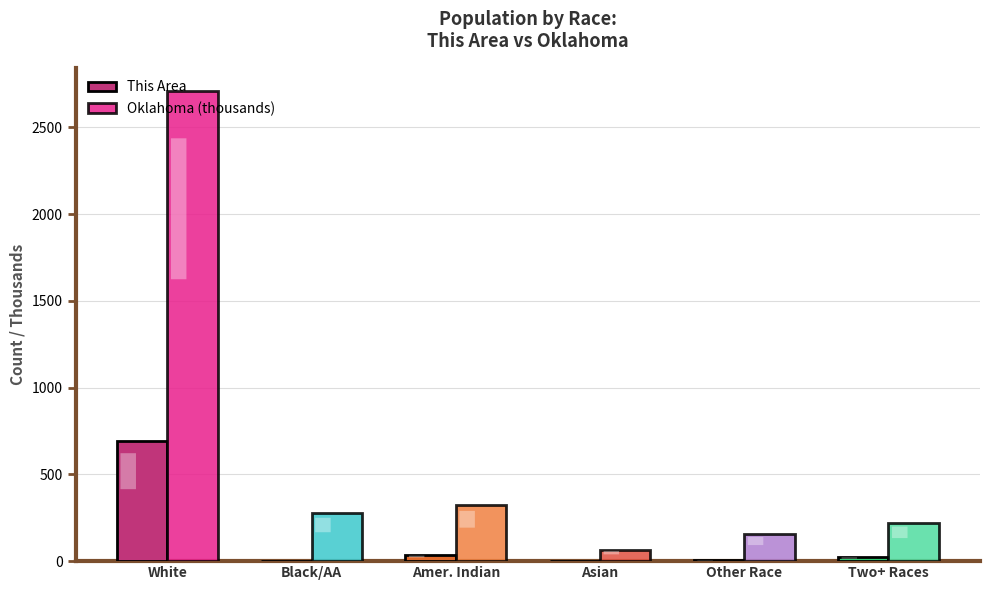

Between Black/AA and Other Race, which series saw the biggest shift?

Oklahoma (thousands)